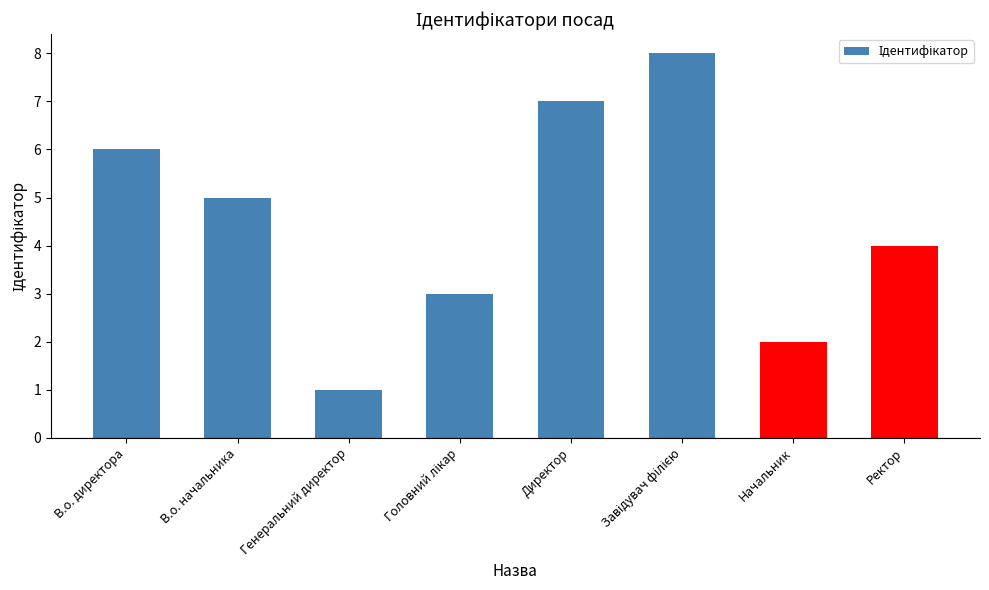

How many data points are less than 5?

4